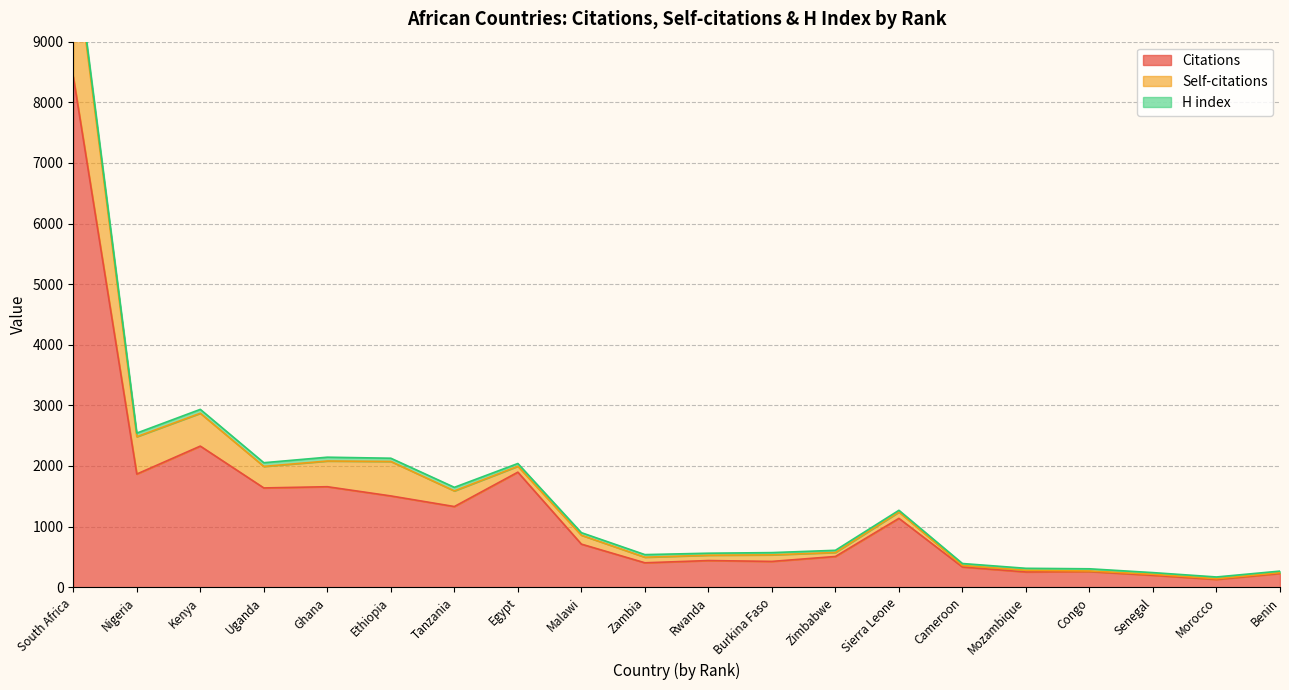

What value does the Citations series have at Senegal?

197